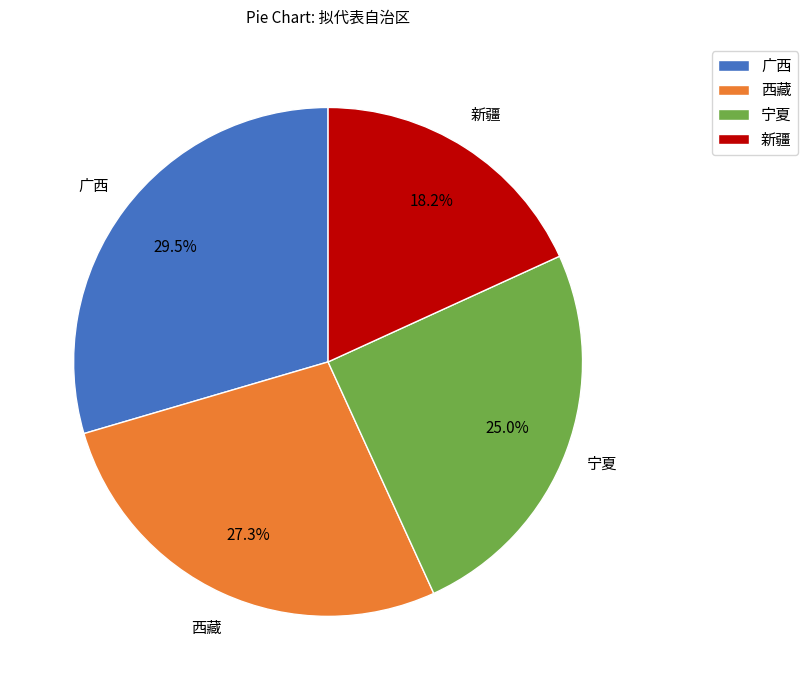

What is the smallest slice in the pie chart?

新疆